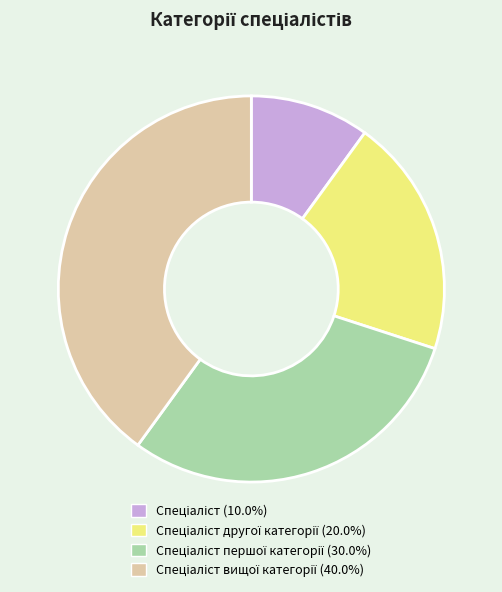

Does any single category account for the majority?

No